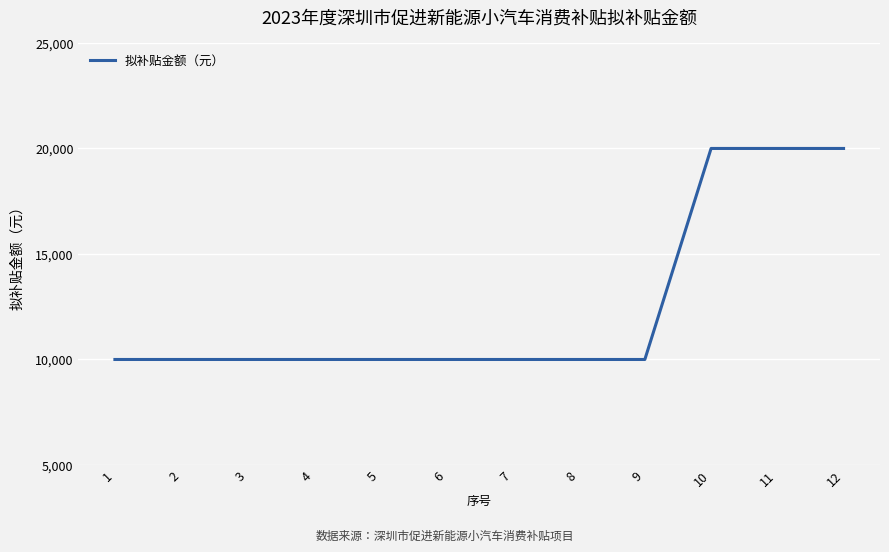

Is it true that the value at 4 is 3315?

False